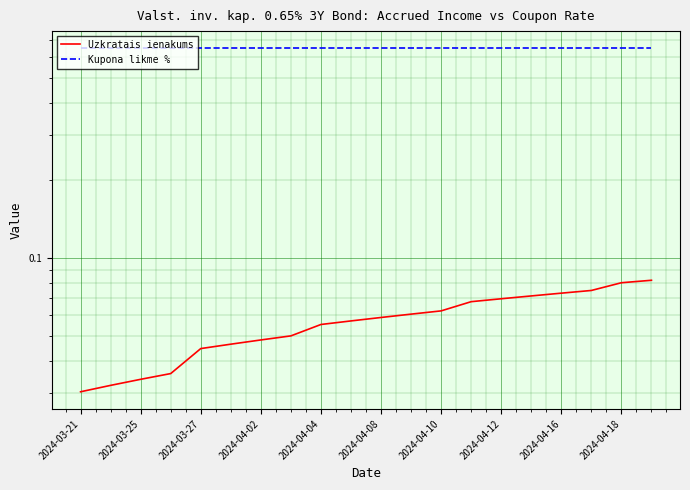

At how many categories does at least one series exceed 0?

20